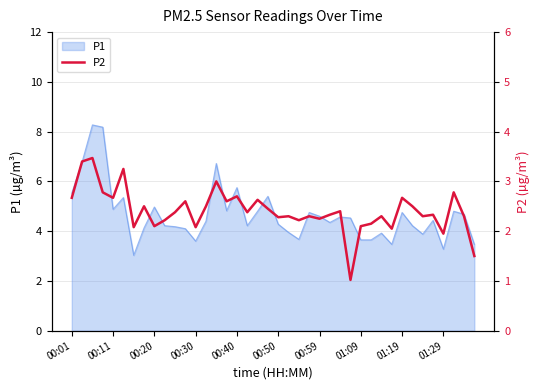

How many data points are above 2?

37